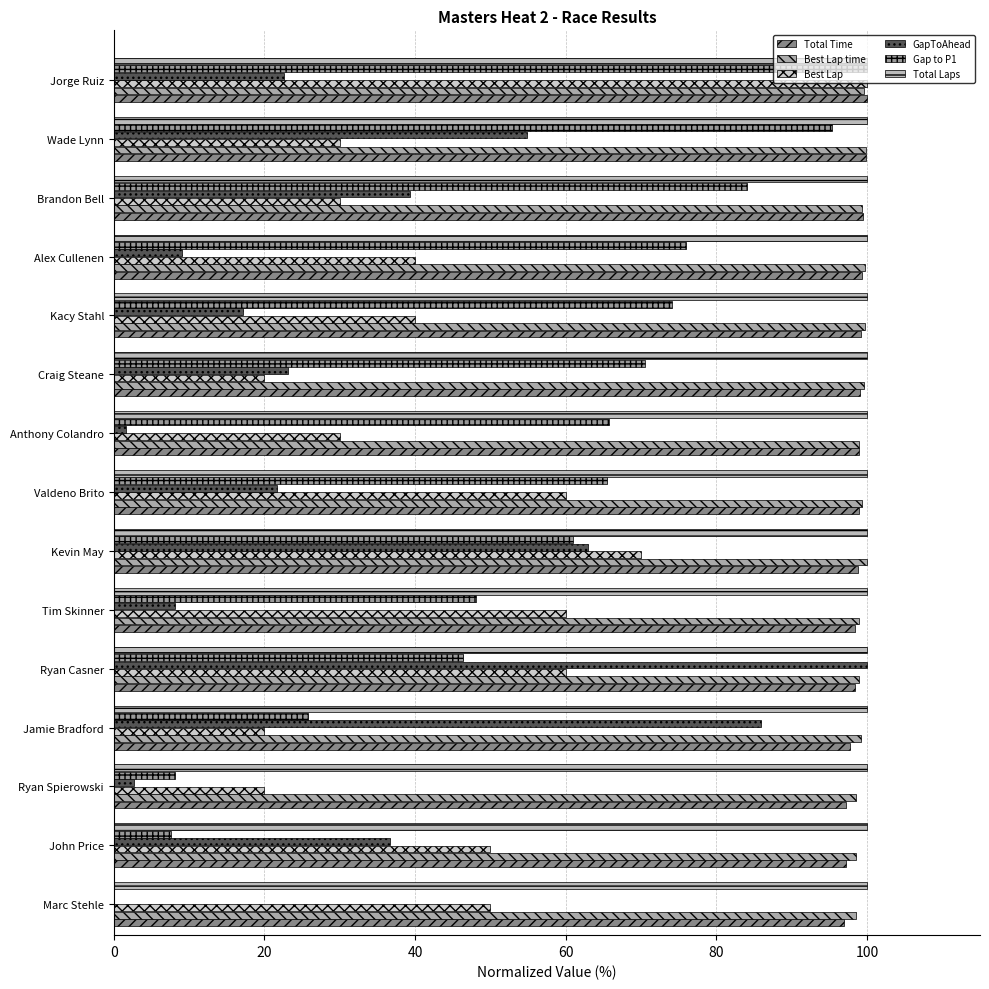

How many distinct data groups are displayed?

6